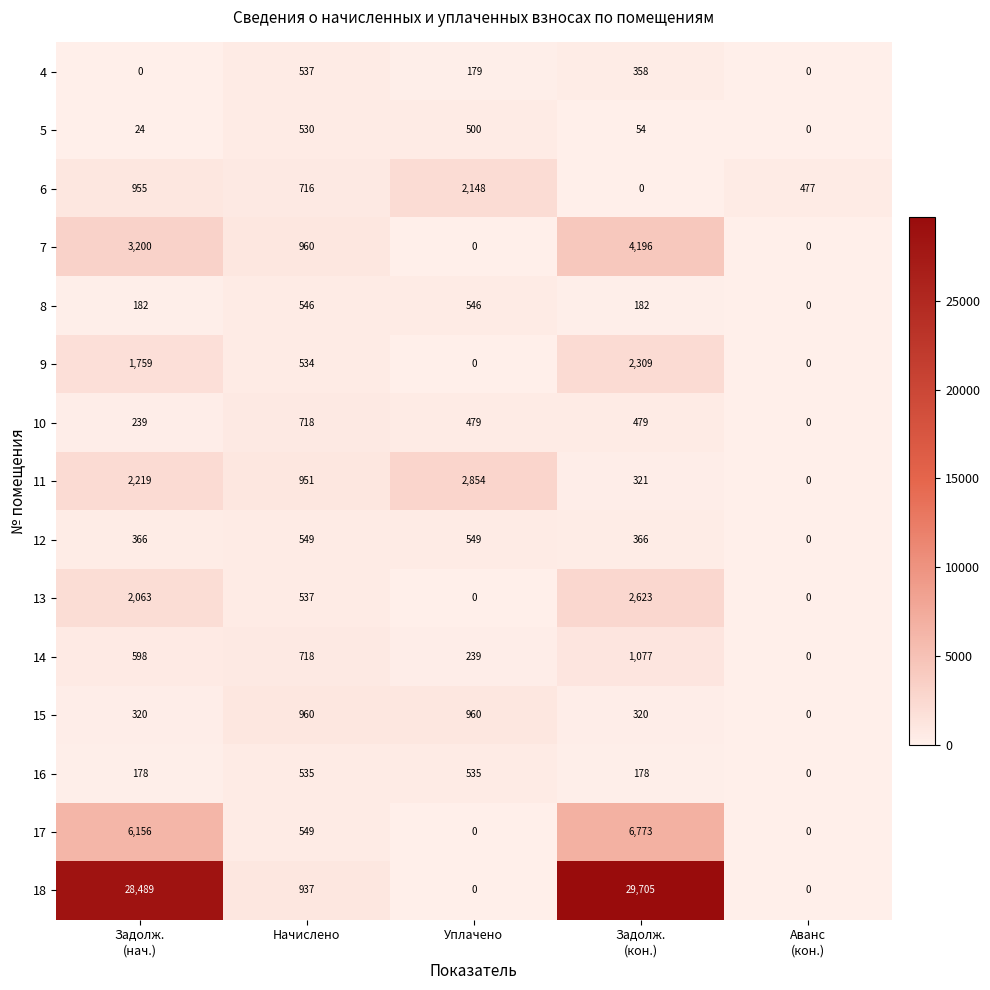

What is the sum of all 17 values?

13478